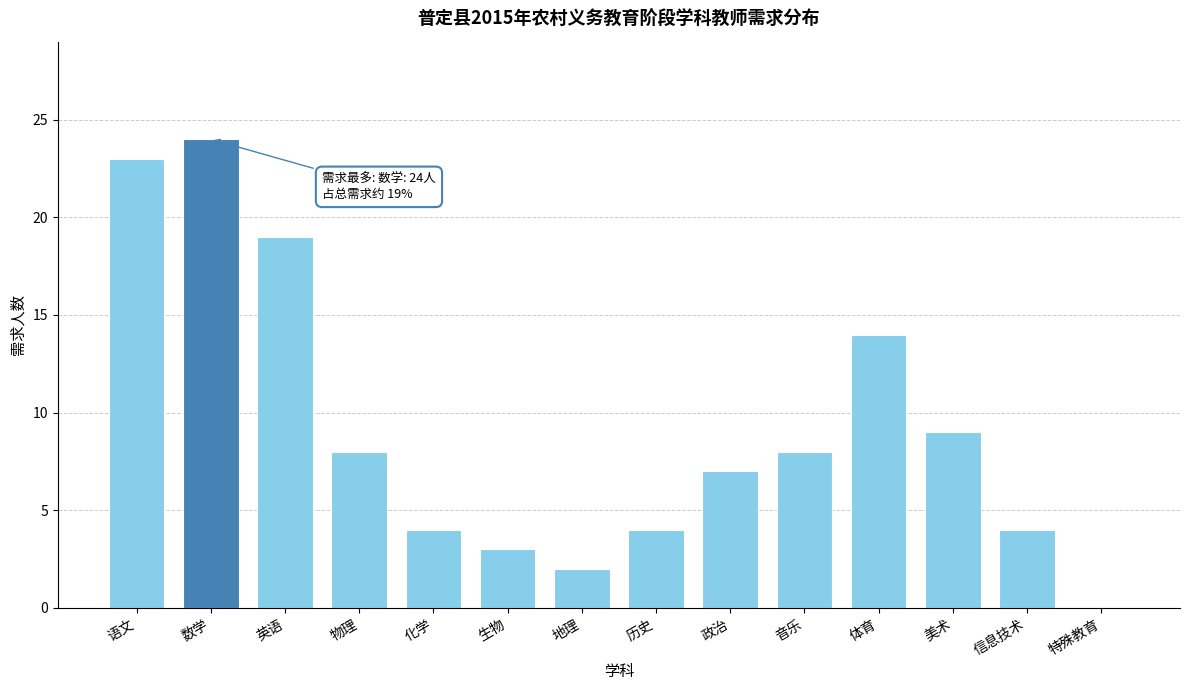

Reading right to left, what are all the values shown in this chart?

特殊教育=0	信息技术=4	美术=9	体育=14	音乐=8	政治=7	历史=4	地理=2	生物=3	化学=4	物理=8	英语=19	数学=24	语文=23